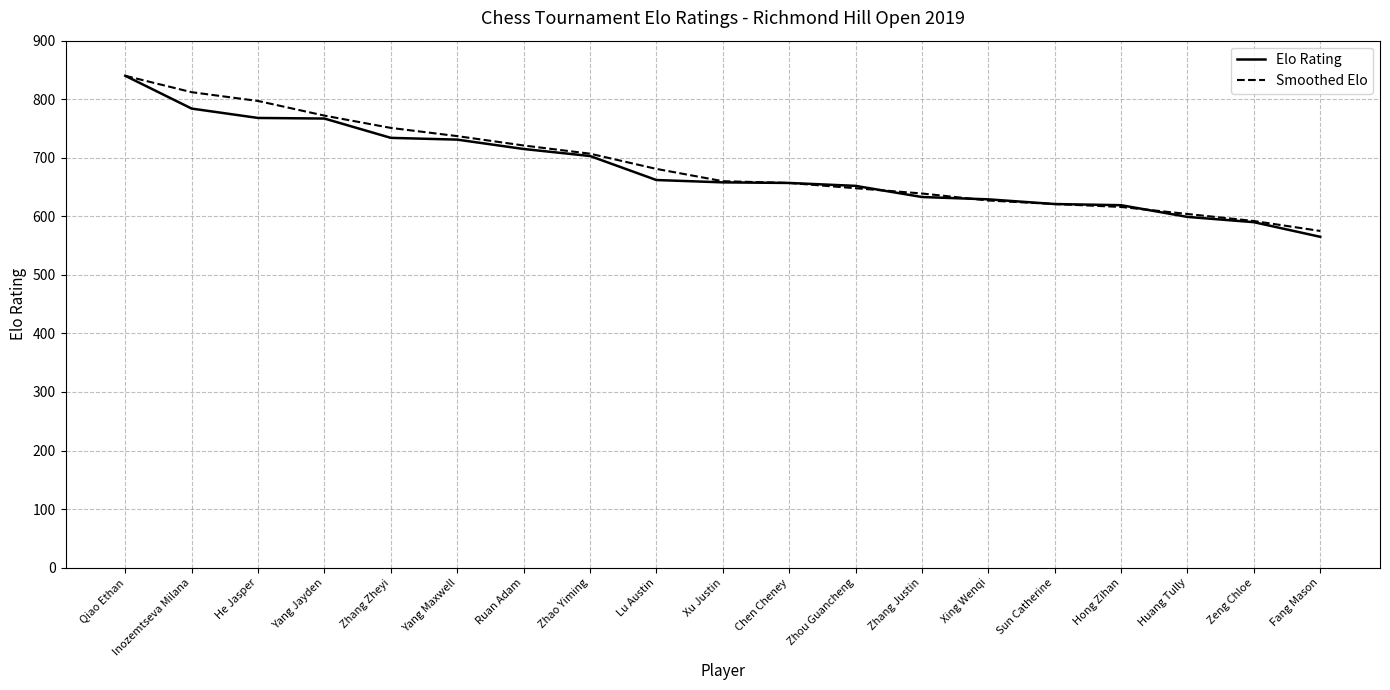

Read the Smoothed Elo value at Zeng Chloe, to the nearest 5.

590